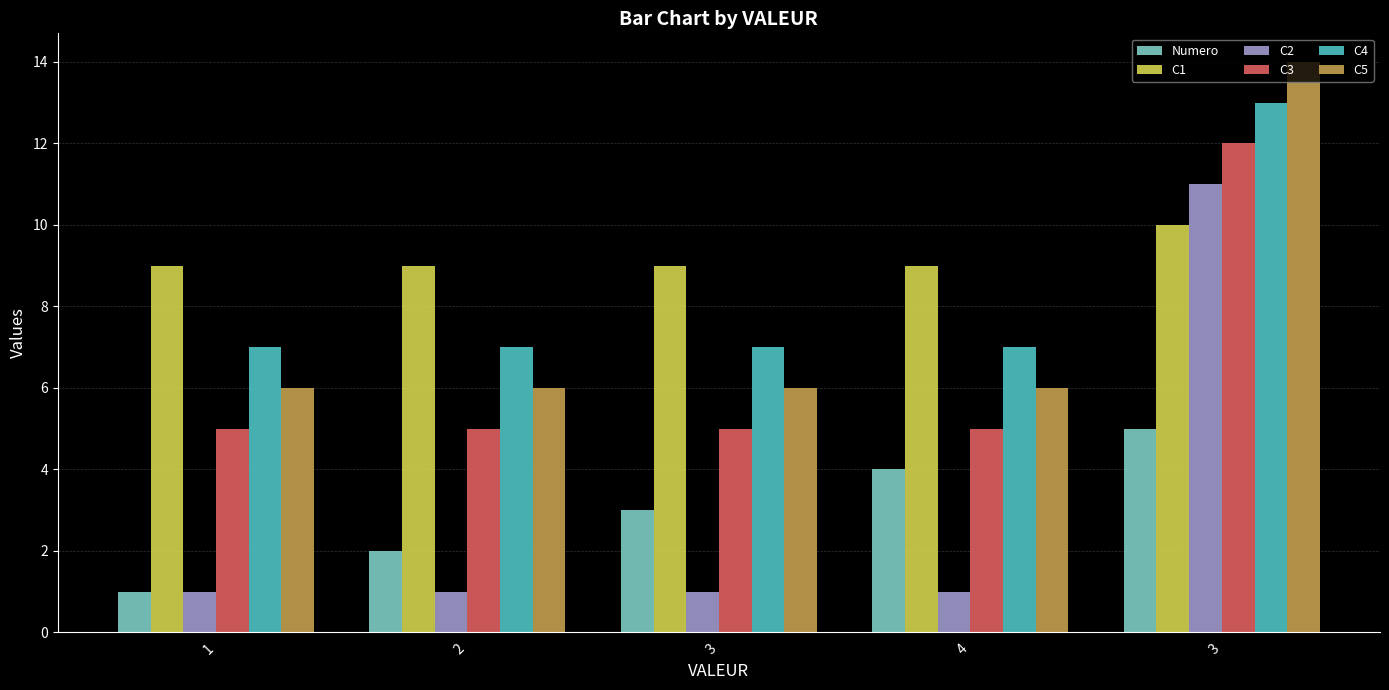

Which series has the largest total across all categories?

C1